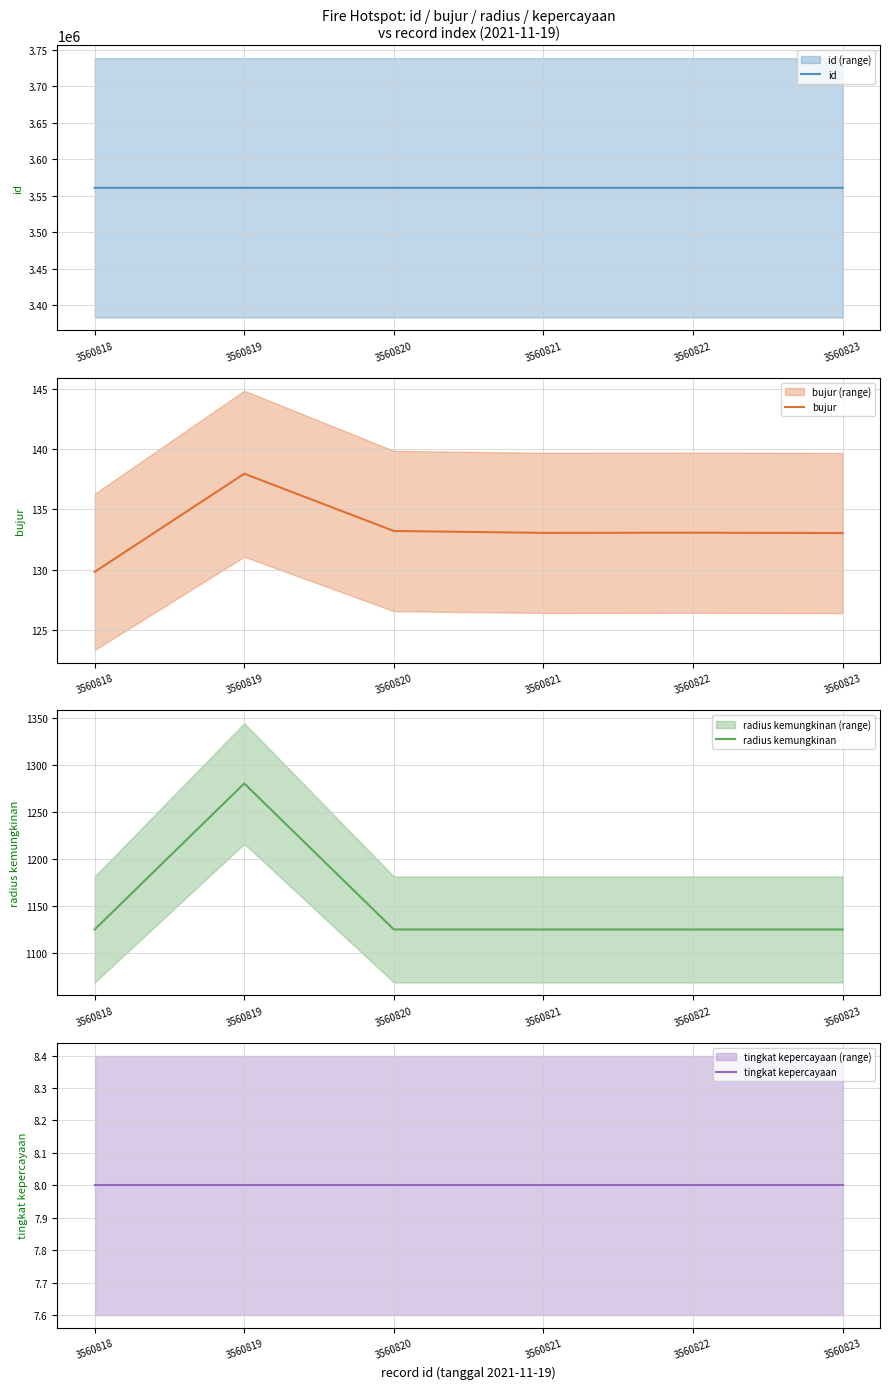

What is the sum of the radius kemungkinan values at 3560823 and 3560822?

2250